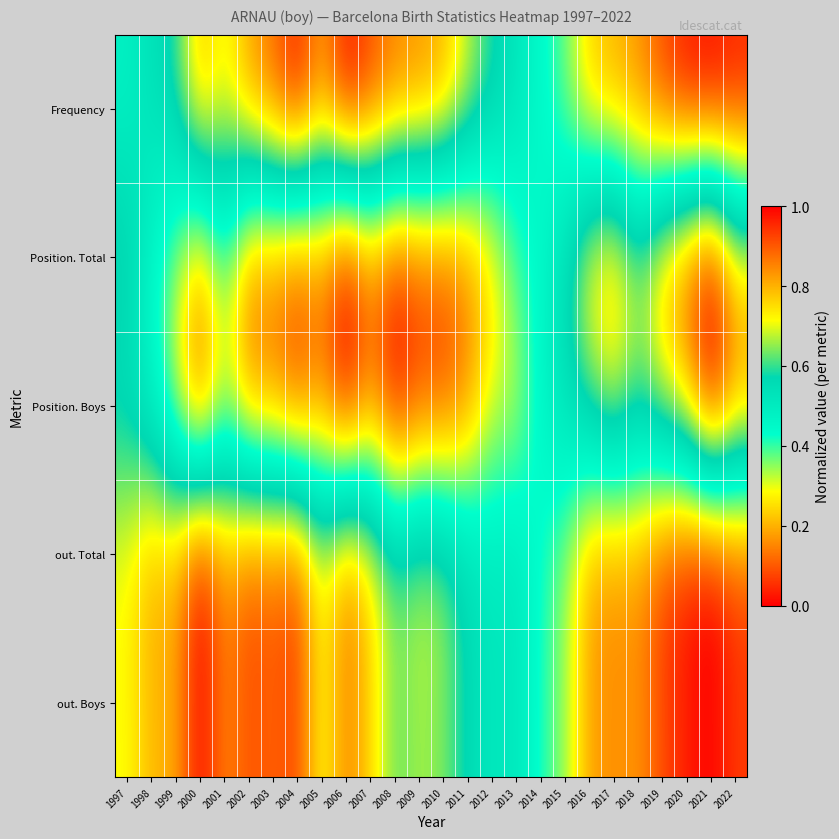

At which category is the sum across all series the highest?

2001